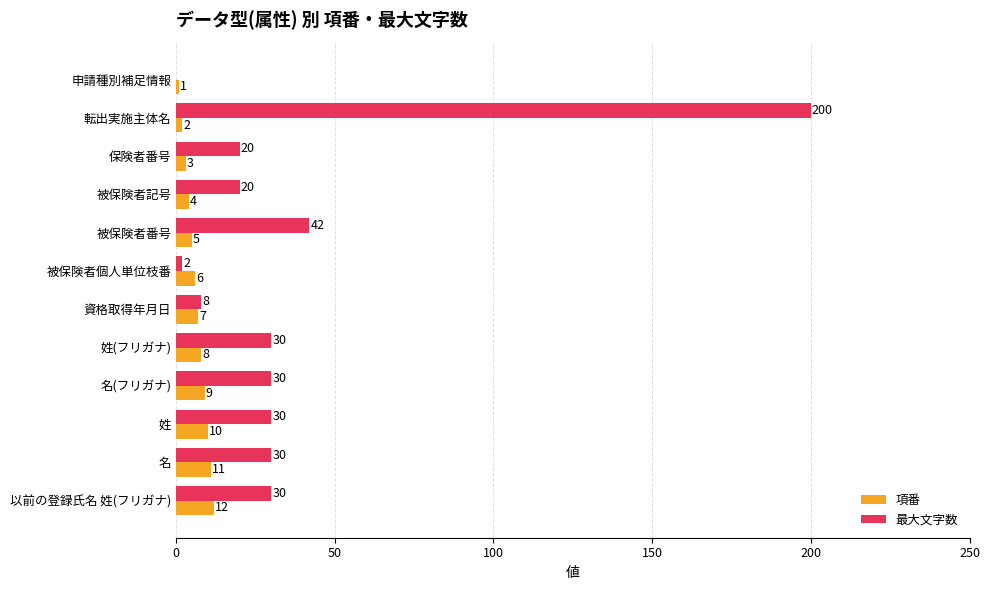

Which series changed the most between 転出実施主体名 and 以前の登録氏名 姓(フリガナ)?

最大文字数